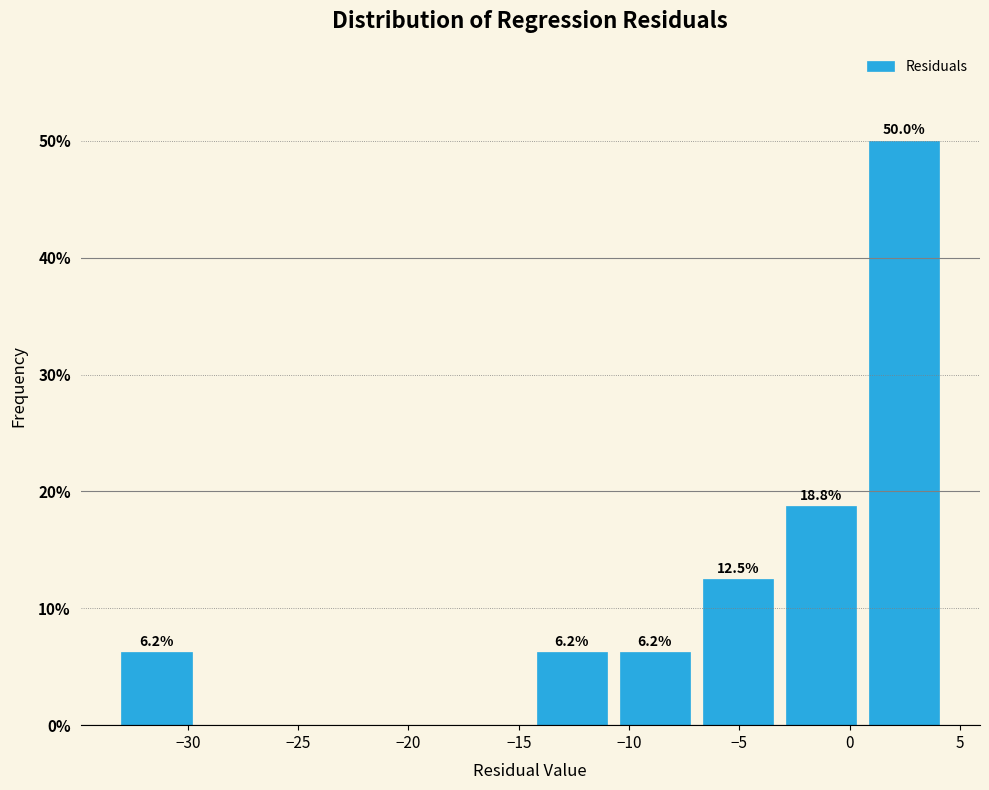

Which range on the x-axis has the tallest bar?

0.5 to 4.5